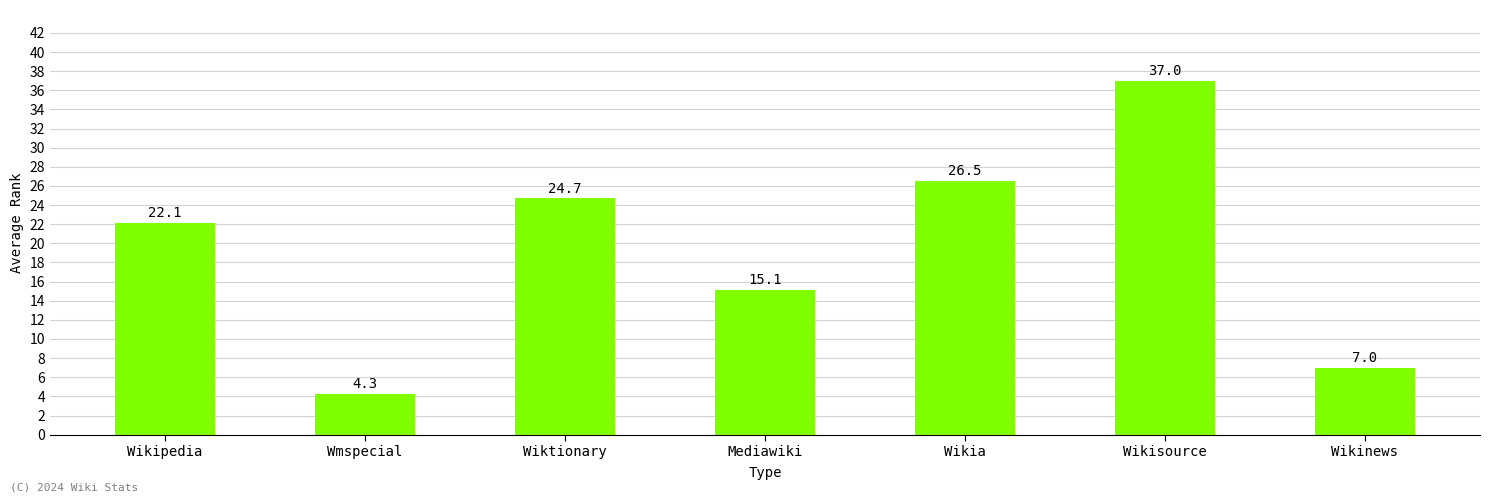

Approximately how many times larger is the value at Wikisource compared to Wmspecial?

8.6